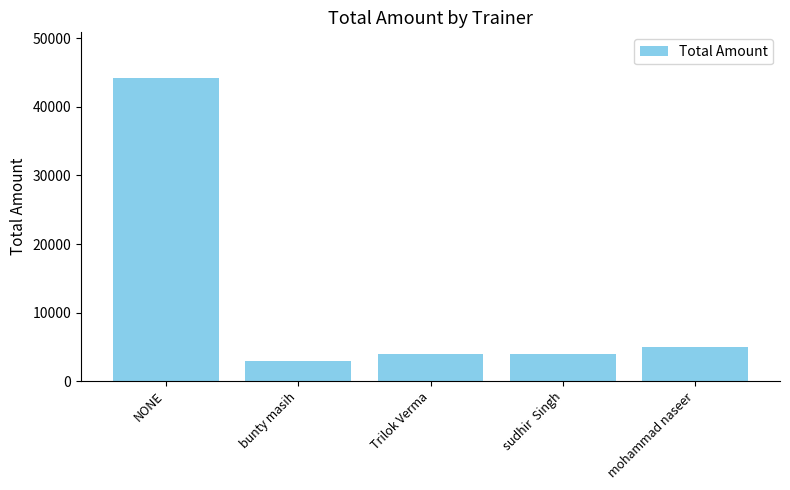

How many bars are there in total?

5